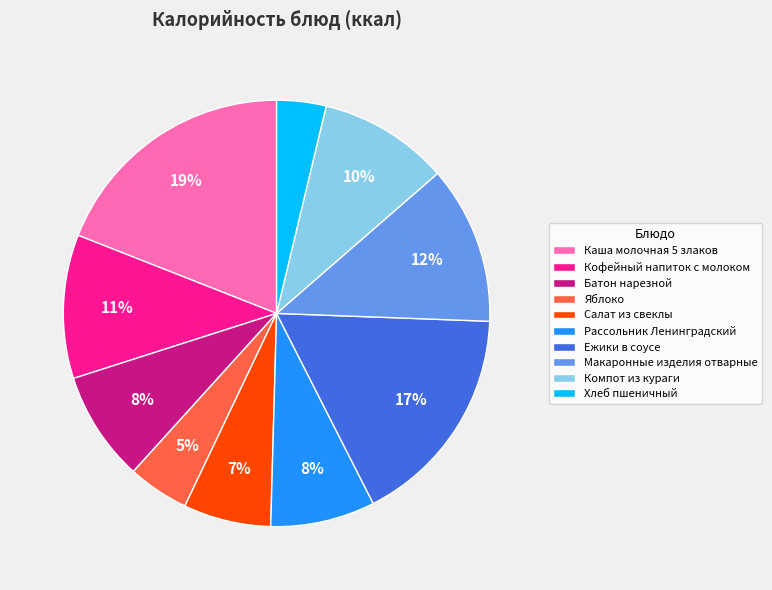

Which slice is the smallest?

Хлеб пшеничный